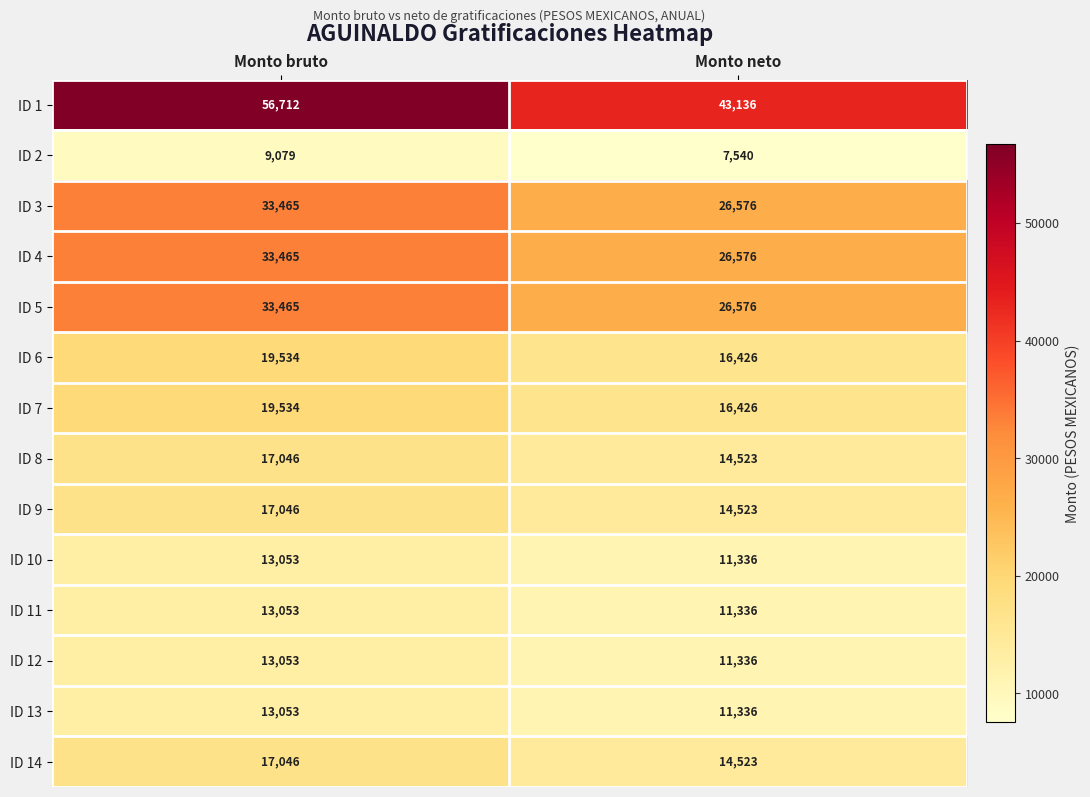

Count the number of categories in the chart.

2